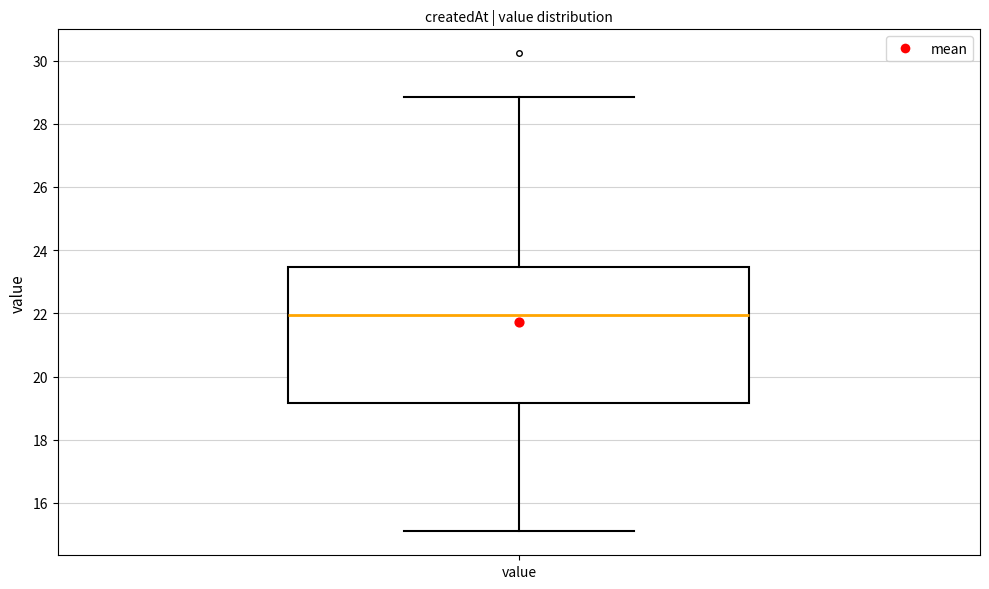

Transcribe this box plot: give where the median line is, the range the box spans, and where the two whiskers end, as read against the y-axis. The values are not printed on the chart, so give them approximately, as read against the axis.

median 22.0, box 19.2 to 23.4, whiskers 15.2 to 28.8